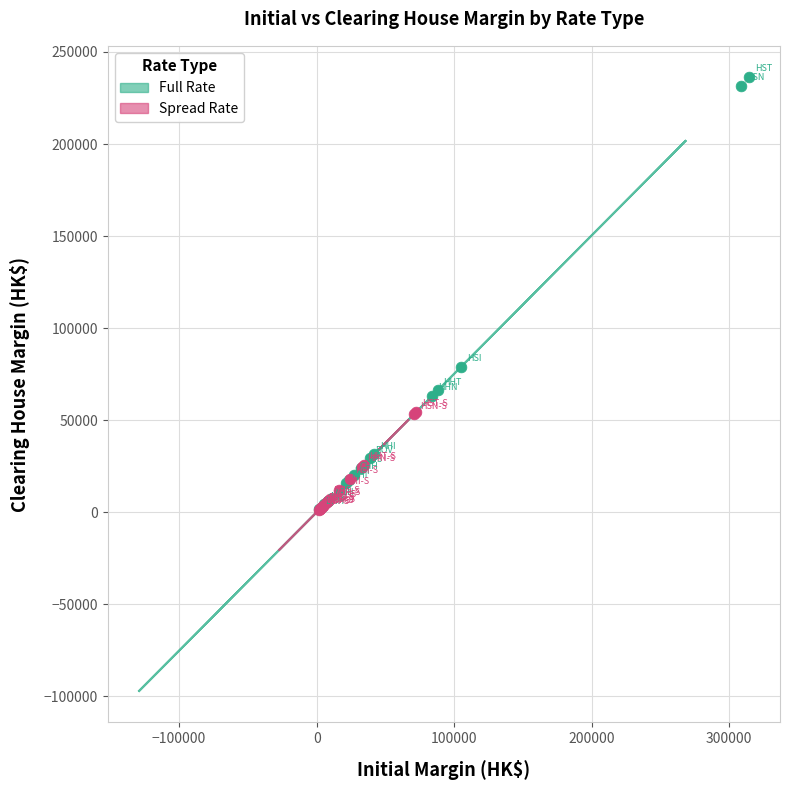

Which series has the widest spread of Y values?

Full Rate